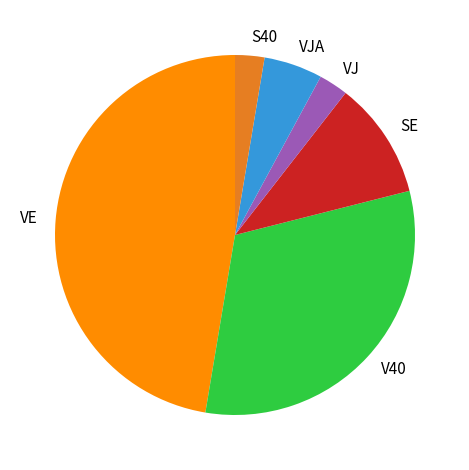

True or false: VE accounts for 47% of the total.

True